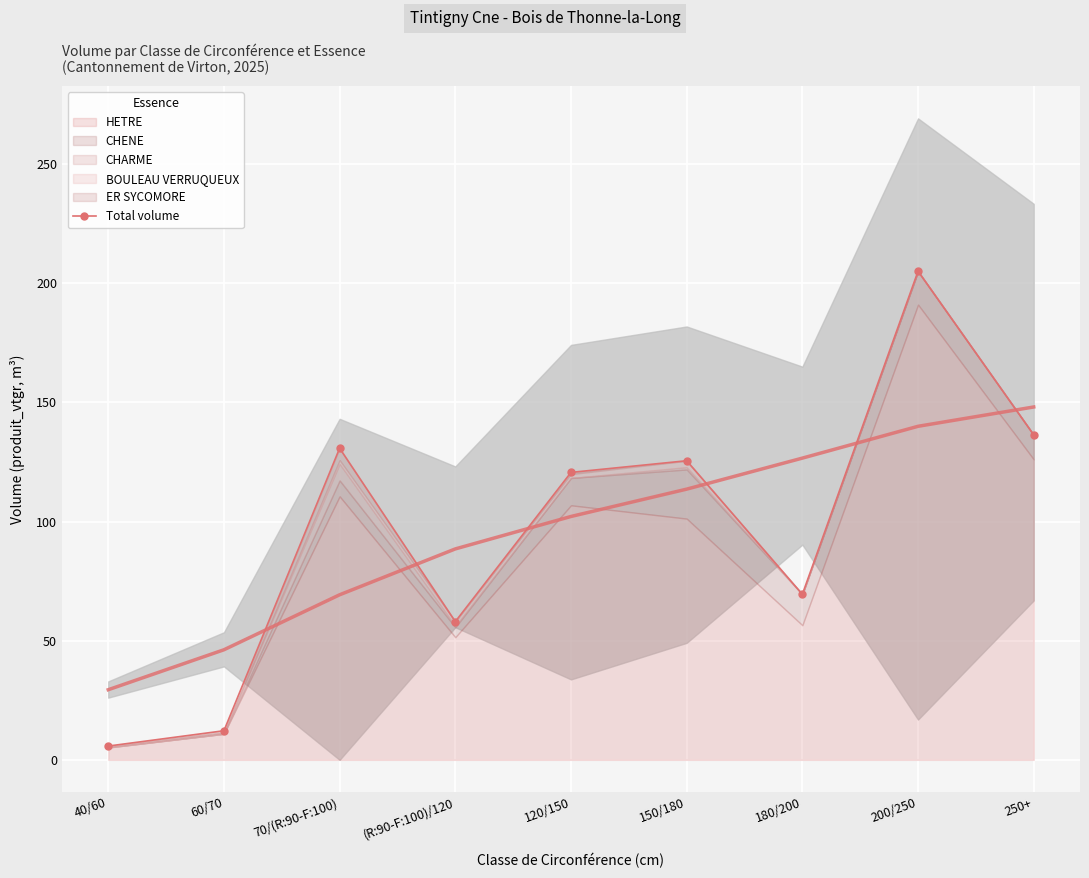

How many lines are shown in the chart?

1